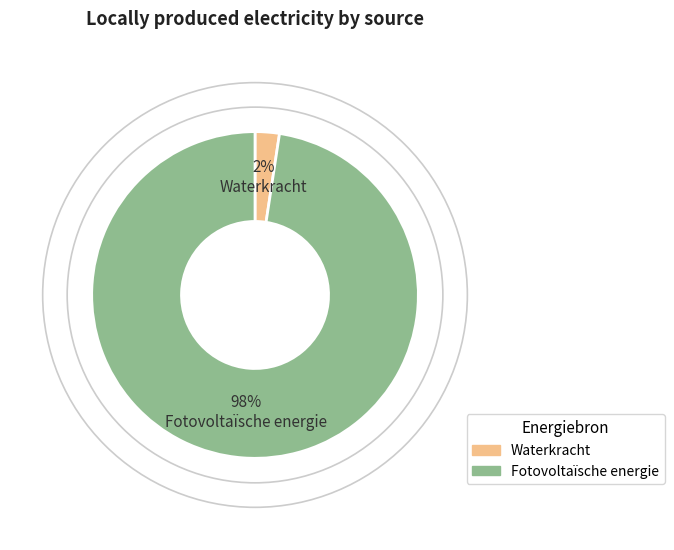

Count the number of slices in the pie.

2